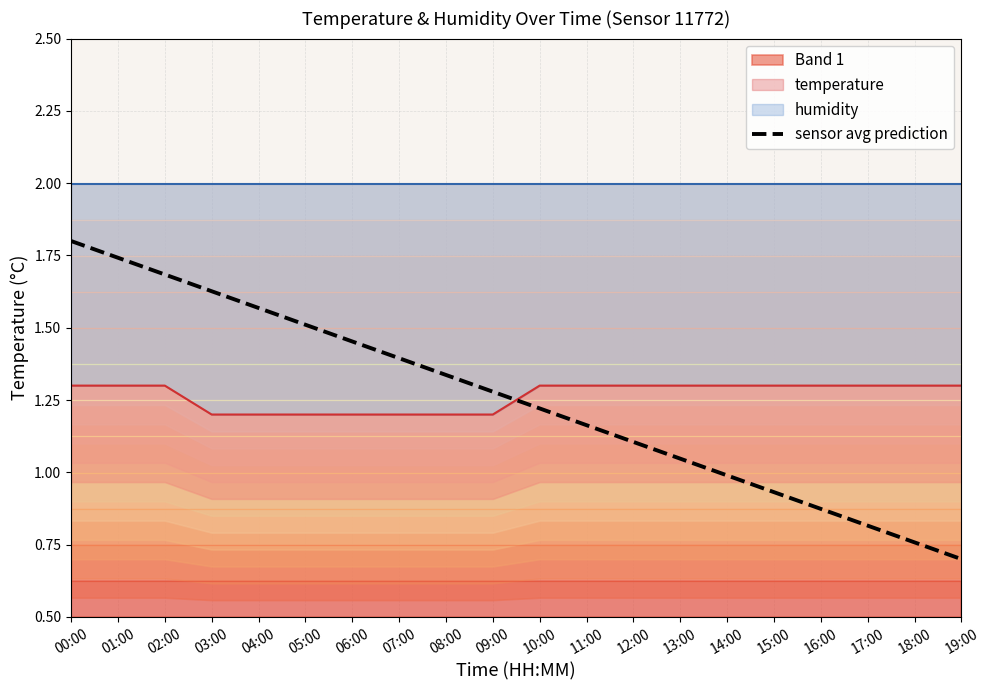

What is the change in value from 06:00 to 12:00?

-0.3